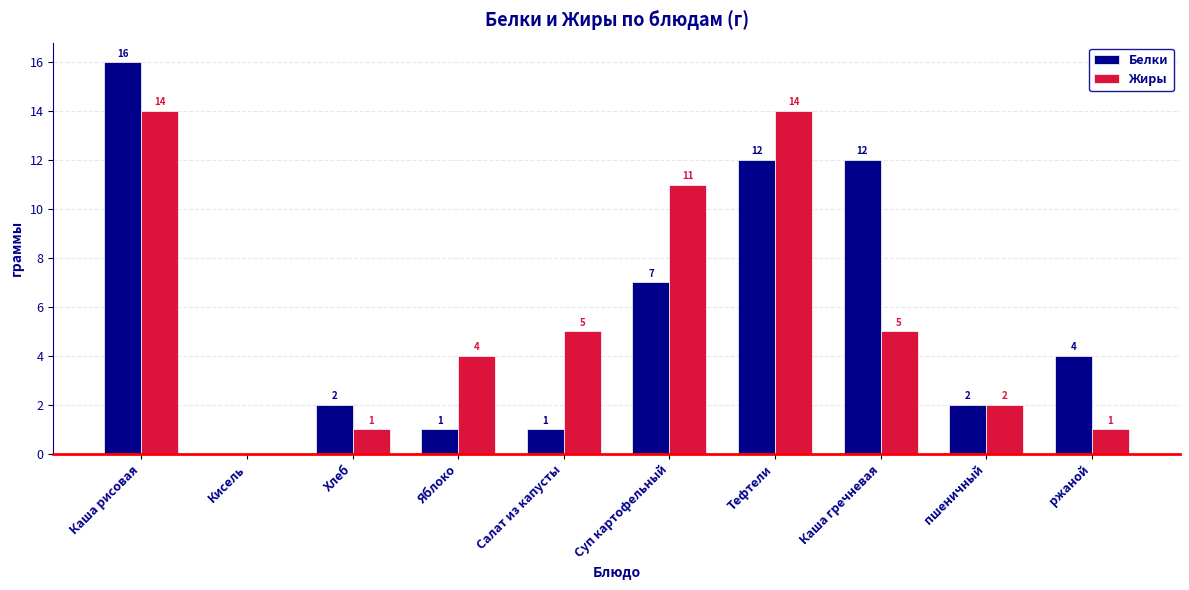

Count the number of categories in the chart.

10